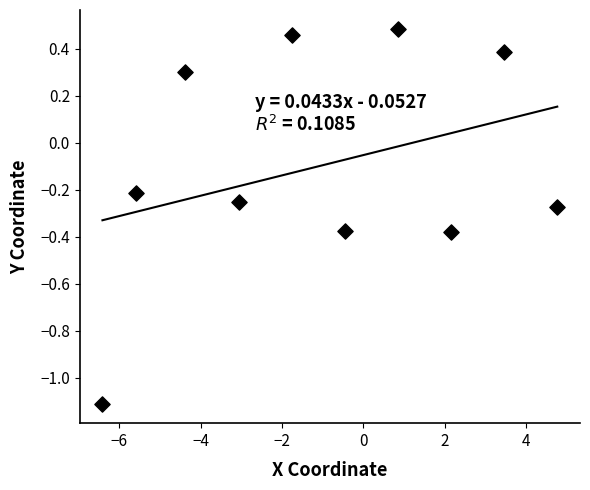

What is the average X value?

-1.0